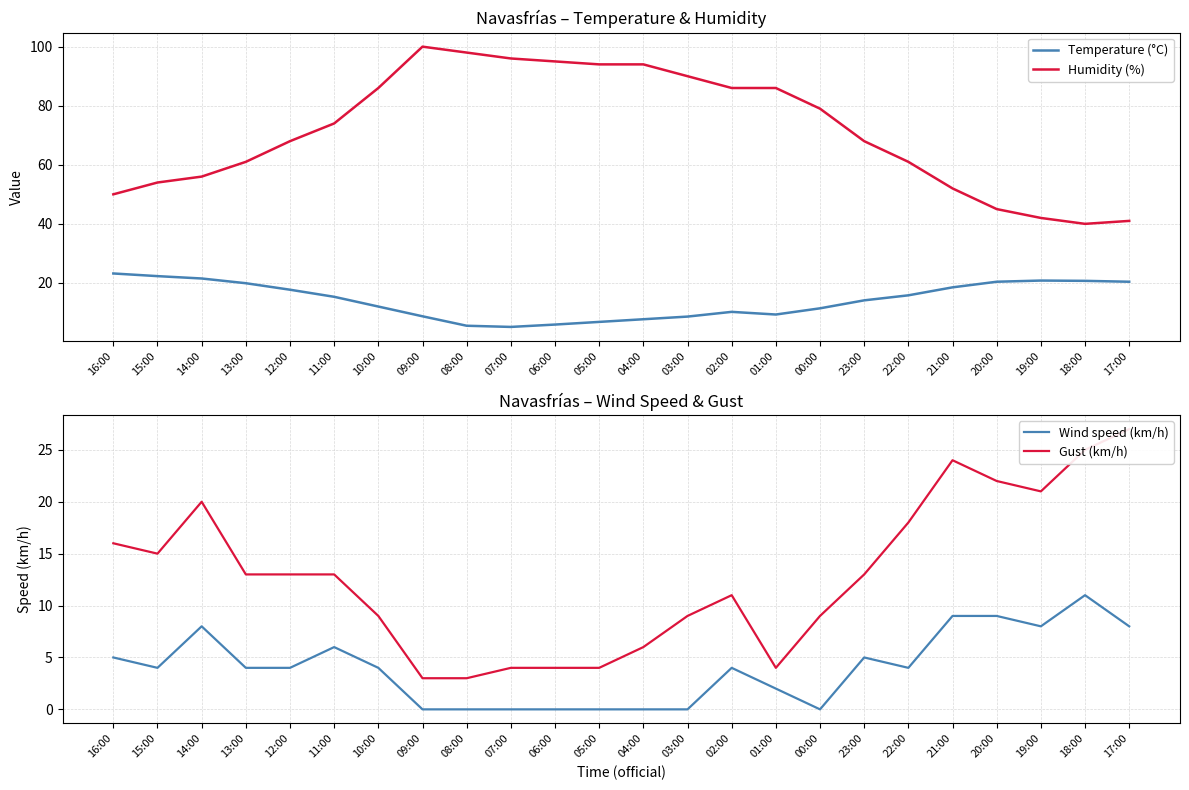

What is the difference between the Wind speed (km/h) values at 01:00 and 07:00?

2